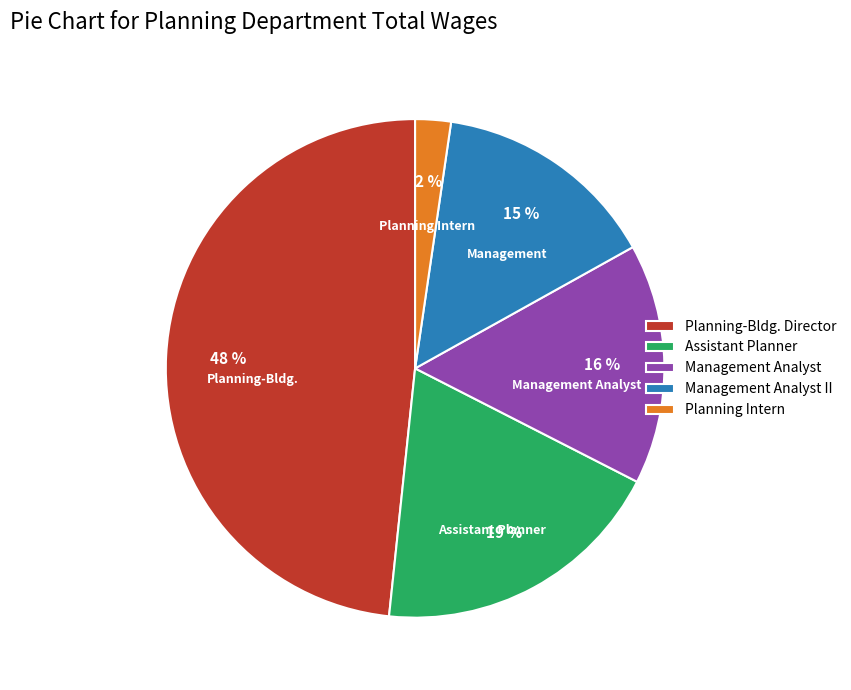

Is the sum of Assistant Planner and Planning-Bldg. Director greater than half?

Yes